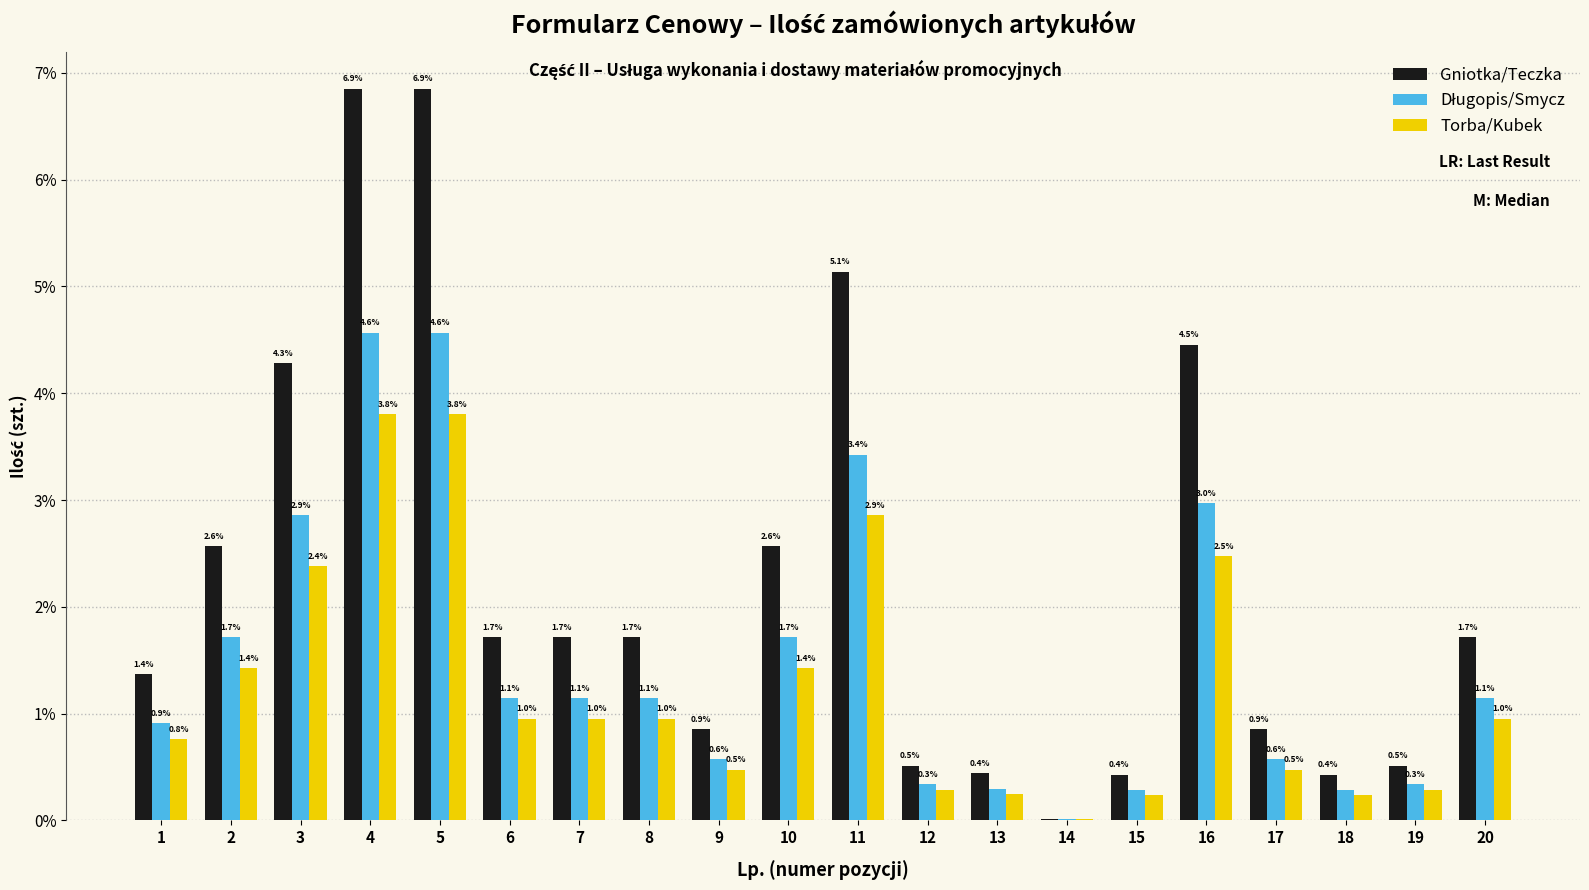

Count the number of categories in the chart.

20